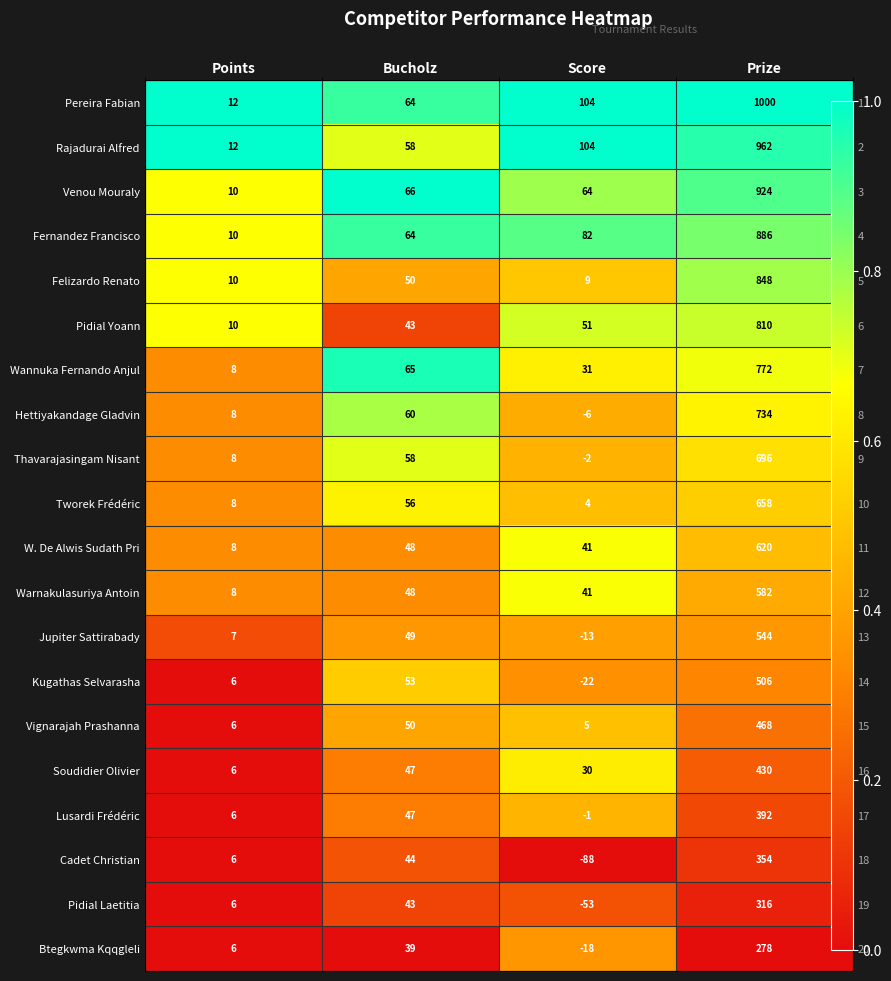

At how many categories does at least one series exceed 0?

4